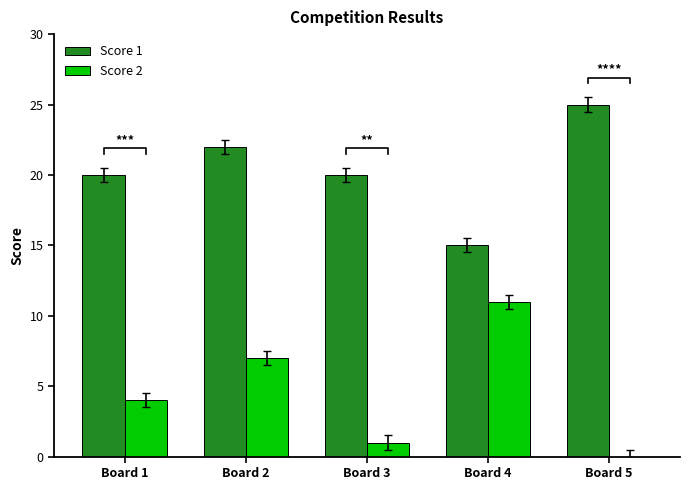

Reading left to right, extract all data points from this chart.

Score 1: 20	22	20	15	25
Score 2: 4	7	1	11	0